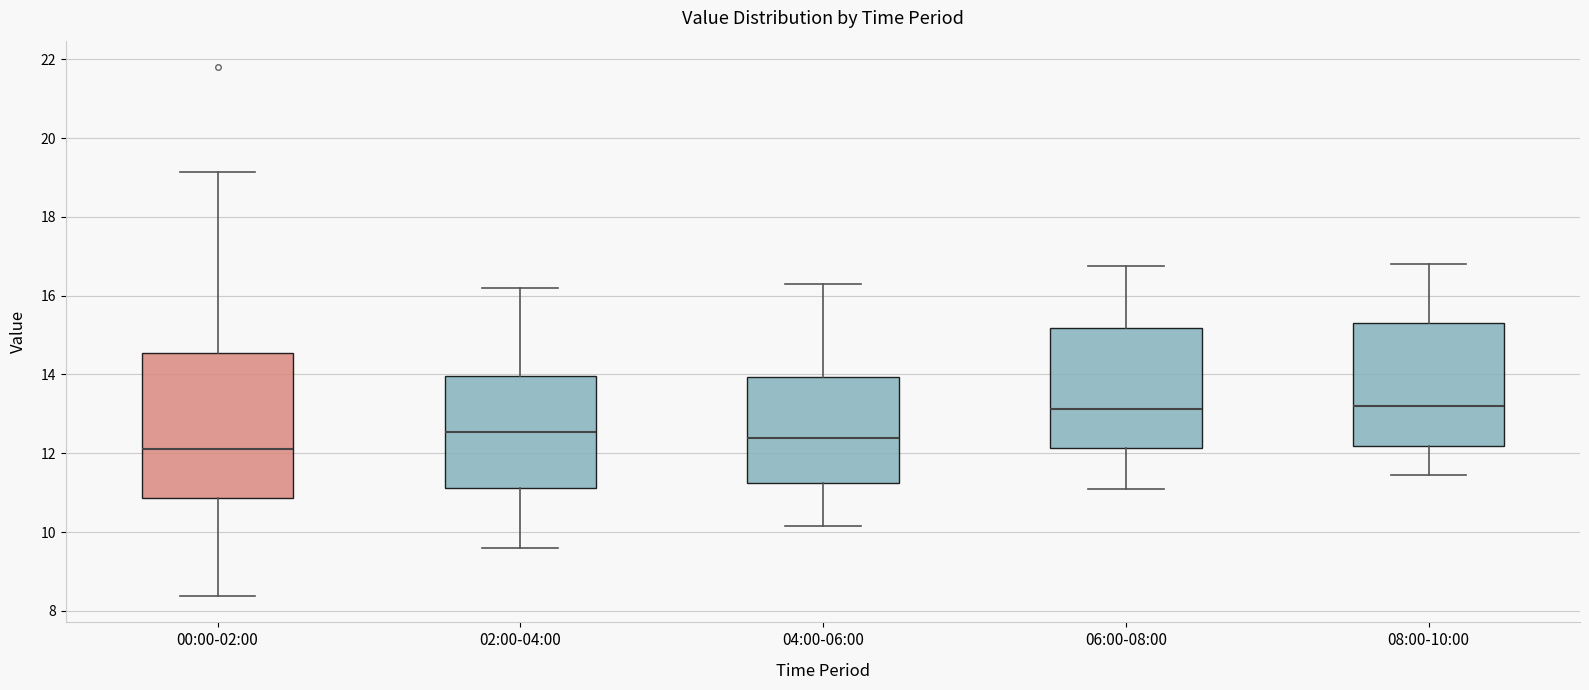

Where is the upper edge of the box for 04:00-06:00 on the y-axis? The values are not printed on the chart, so give them approximately, as read against the axis.

14.0